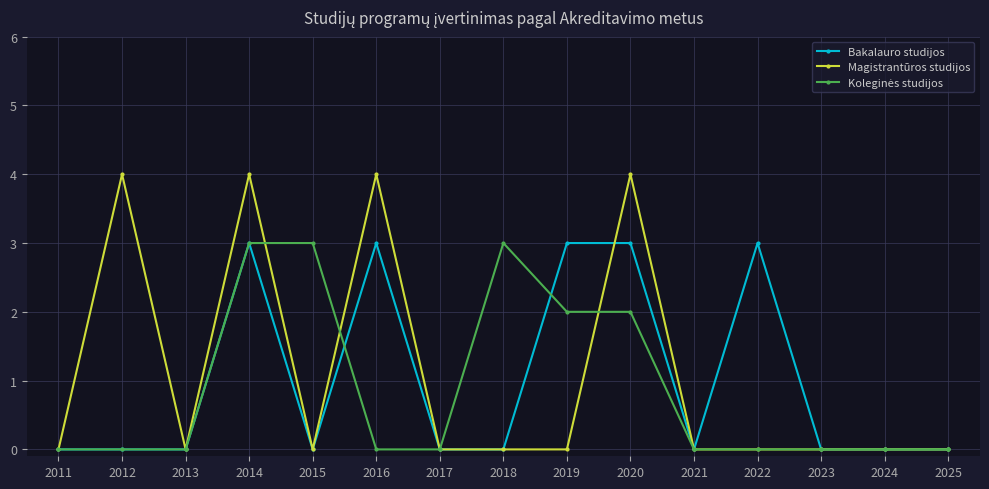

At how many categories does at least one series exceed 2?

8